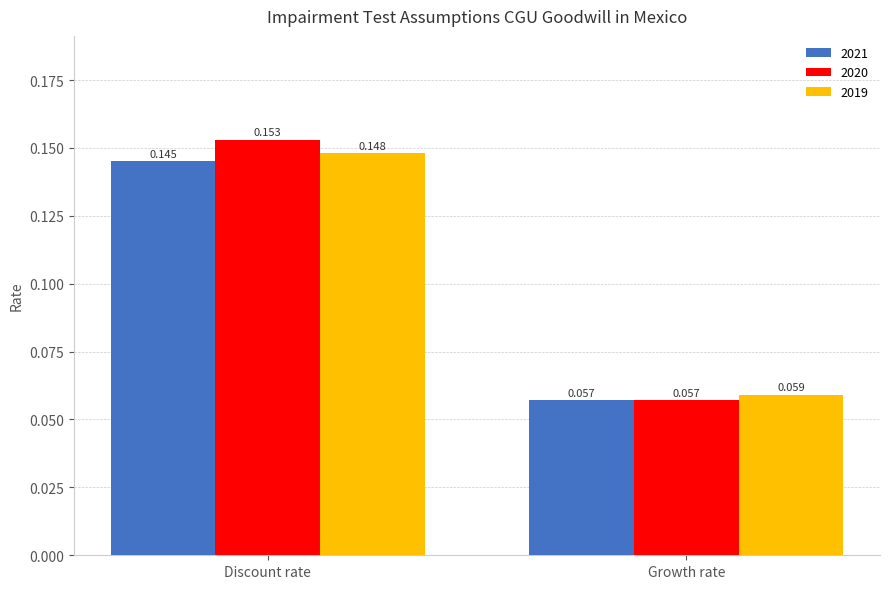

List the labels in order of 2019 value, smallest first.

Growth rate, Discount rate